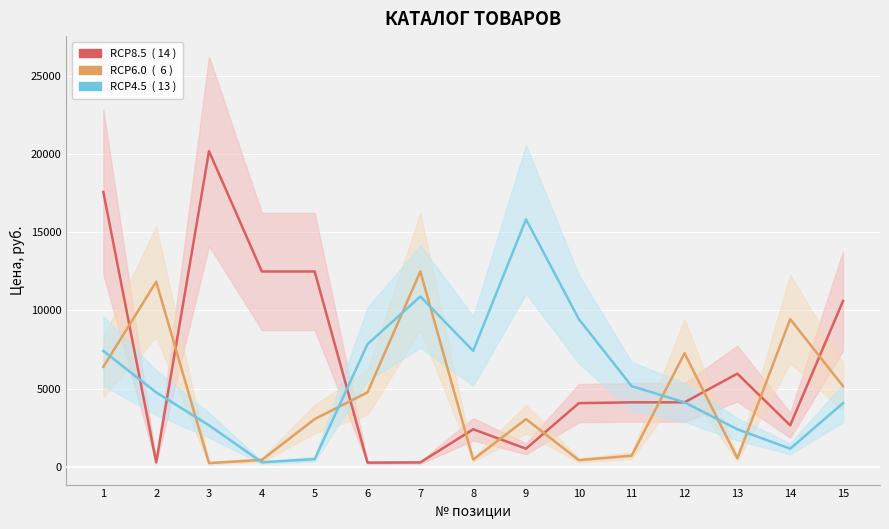

At 8, list the series in order from largest to smallest.

RCP4.5, RCP8.5, RCP6.0